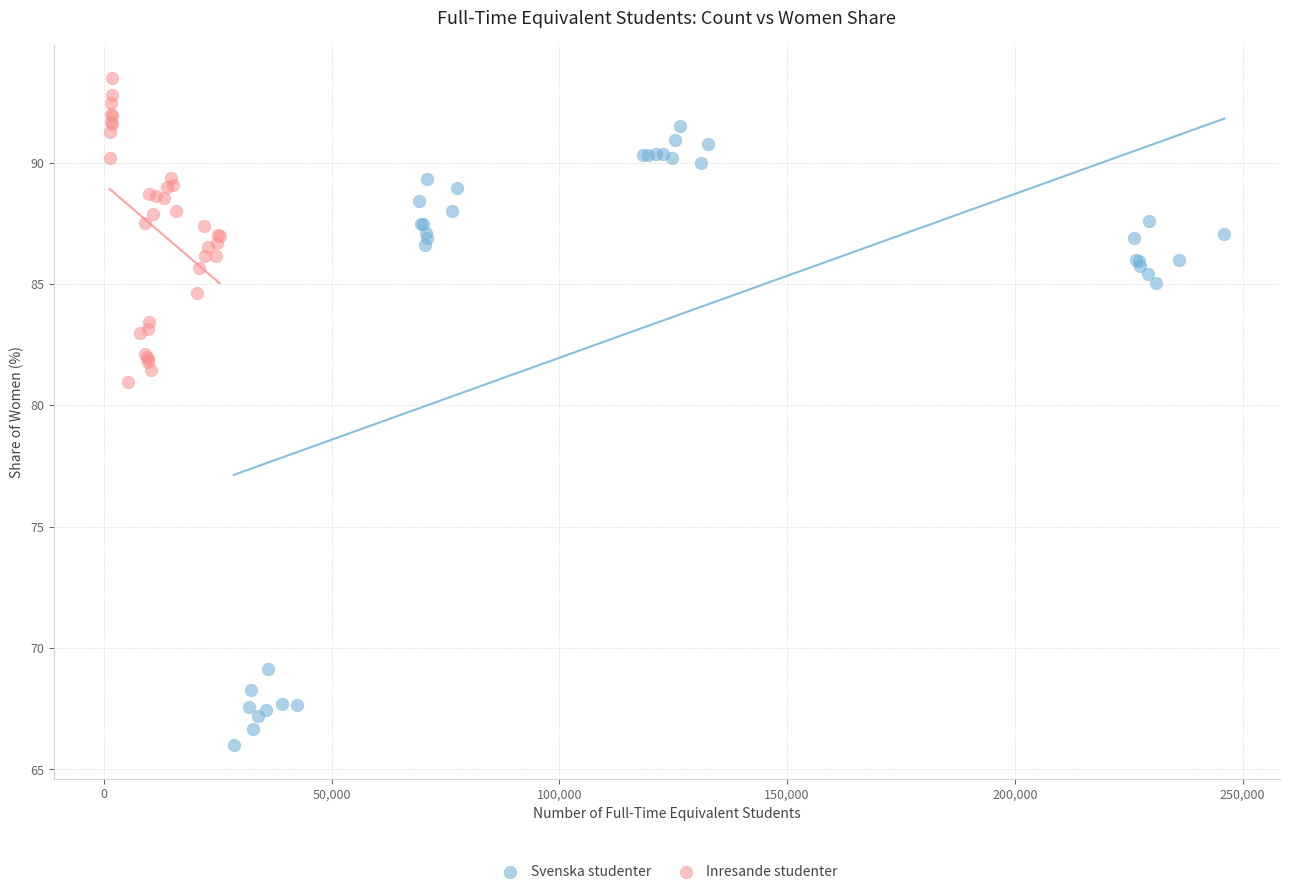

Which series contains the lowest Y value?

Svenska studenter